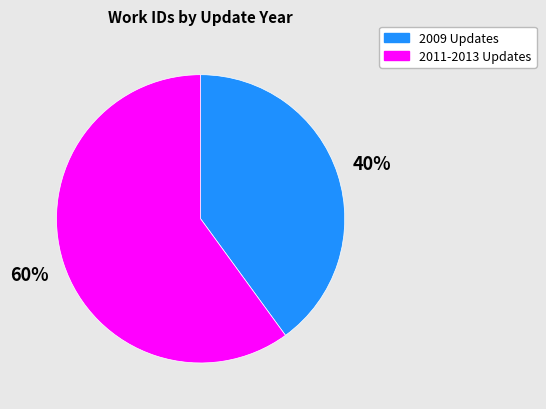

How many slices are in this pie chart?

2